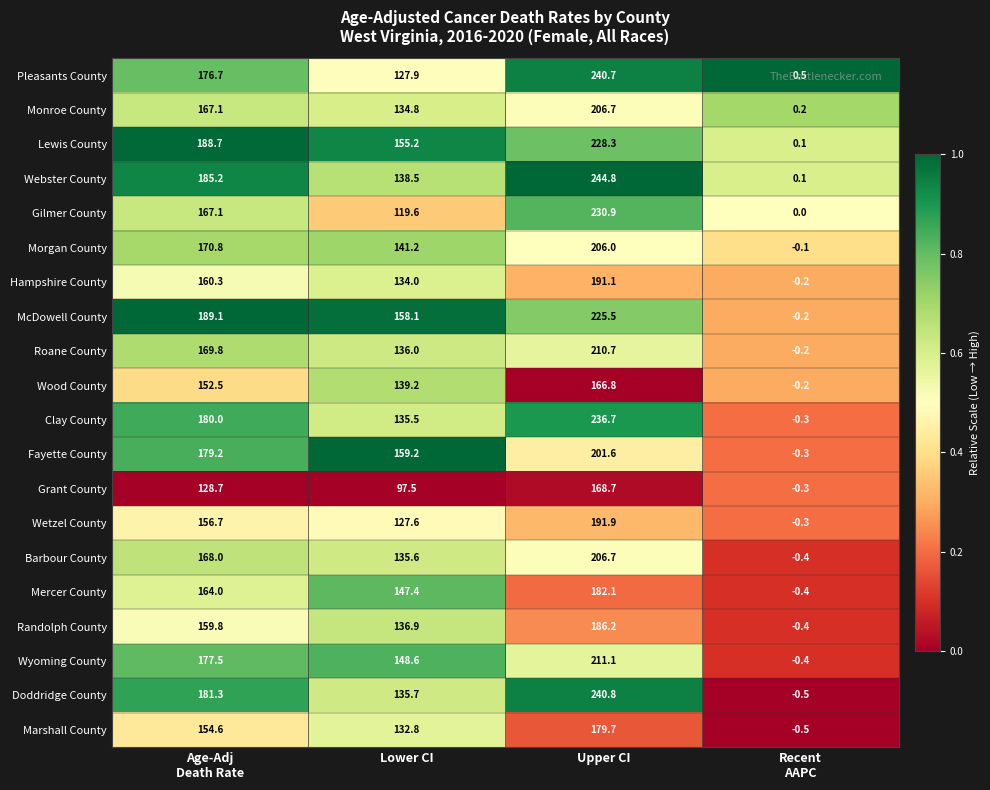

Which series has the largest range (max minus min)?

Webster County